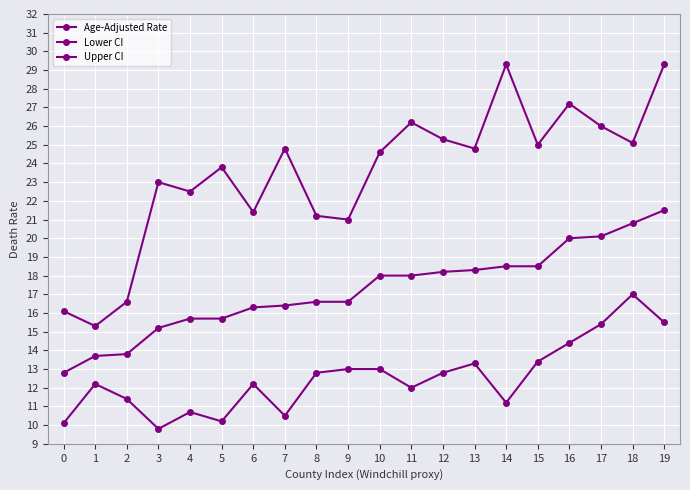

True or false: Upper CI has a value of 13.3 at 18.

False